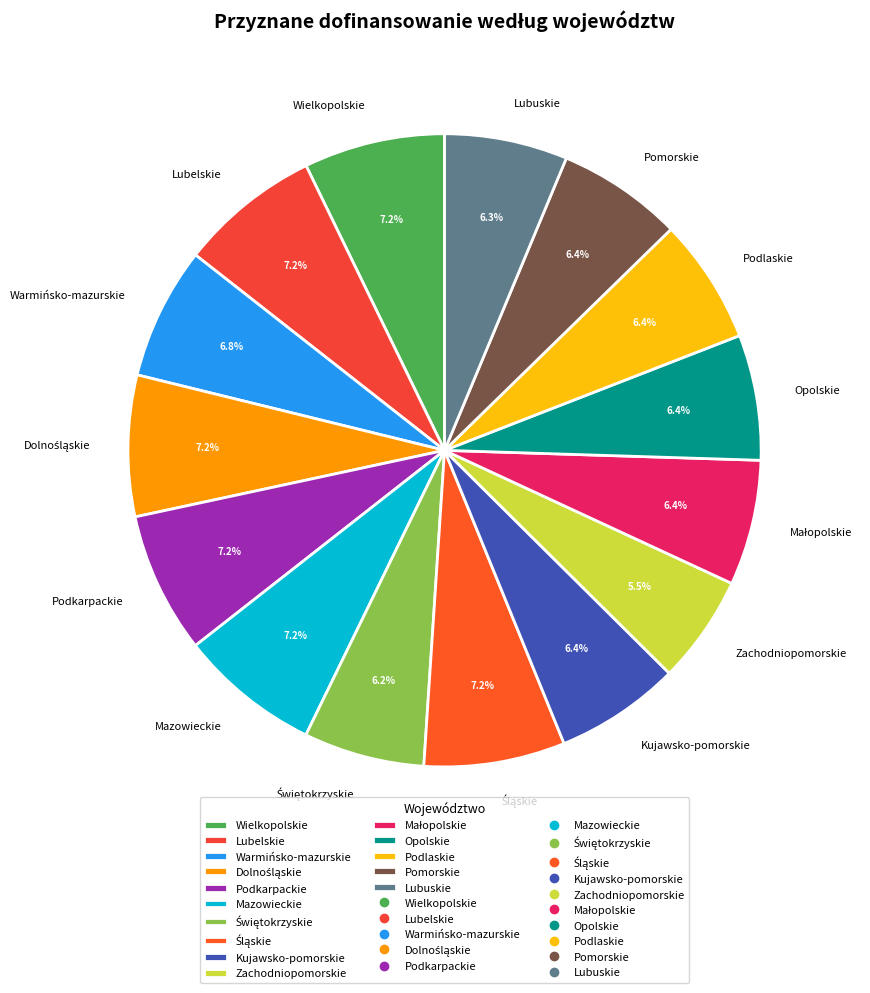

Is there any slice that represents more than half of the pie?

No